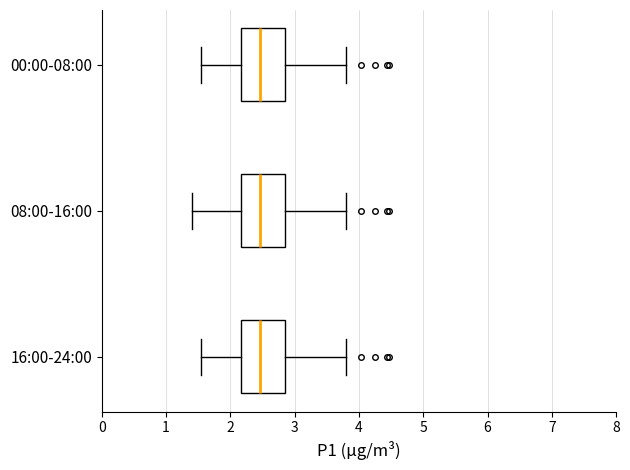

Reading bottom to top, transcribe this box plot: for each box, give where its median line is, the range the box spans, and where its two whiskers end, as read against the x-axis. The values are not printed on the chart, so give them approximately, as read against the axis.

16:00-24:00: median 2.5, box 2.2 to 2.9, whiskers 1.6 to 3.8
08:00-16:00: median 2.5, box 2.2 to 2.9, whiskers 1.4 to 3.8
00:00-08:00: median 2.5, box 2.2 to 2.9, whiskers 1.6 to 3.8